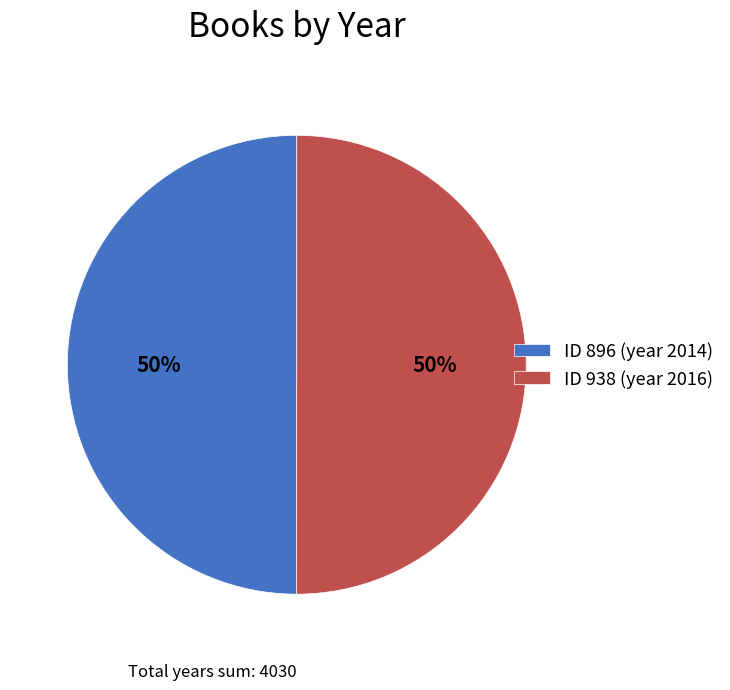

How many segments does this pie chart have?

2